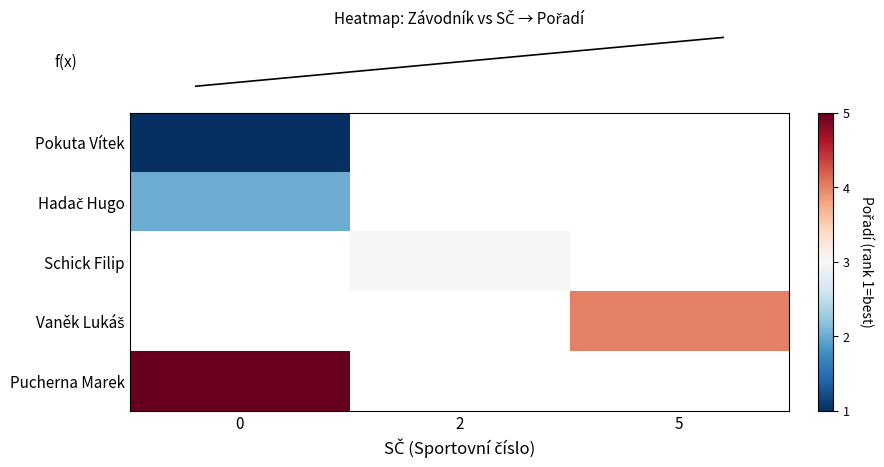

What value does the row_0 series have at 0?

1.0